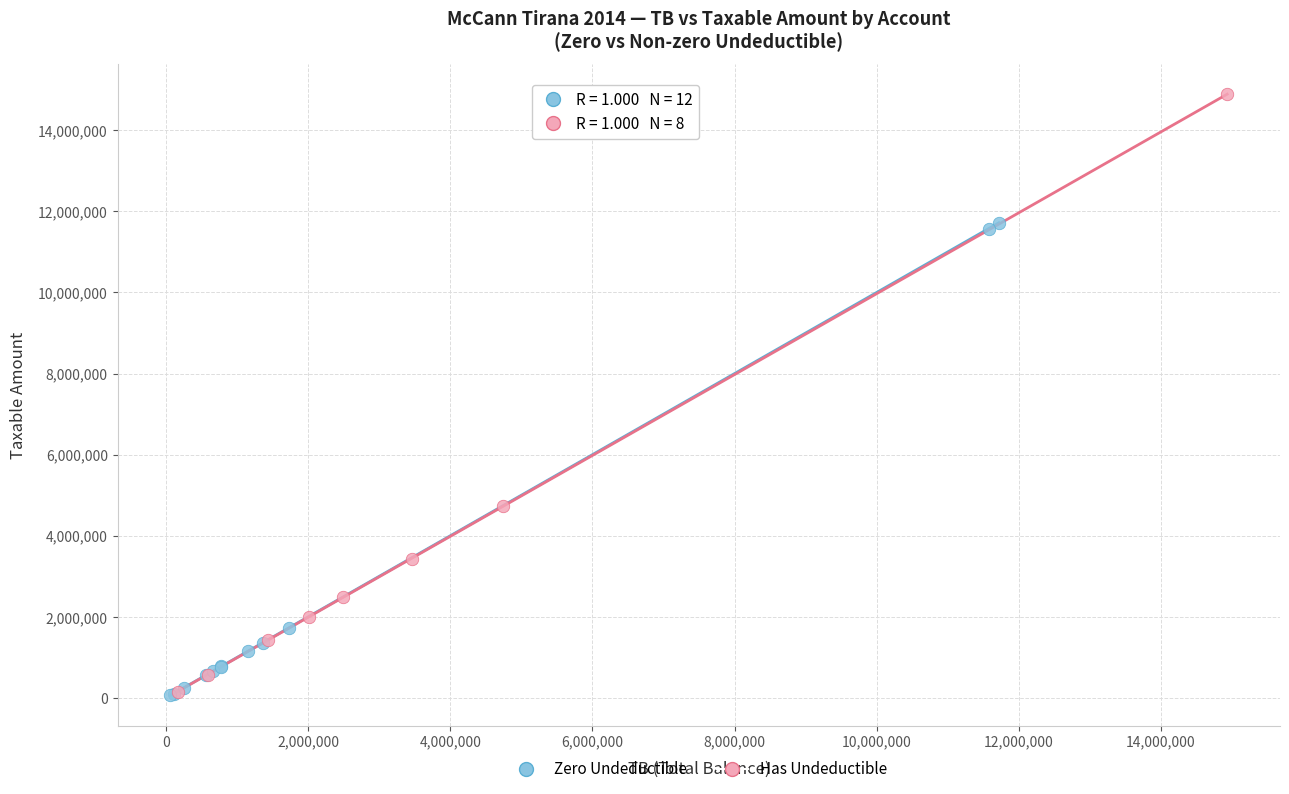

Which series reaches the maximum Y coordinate?

Has Undeductible